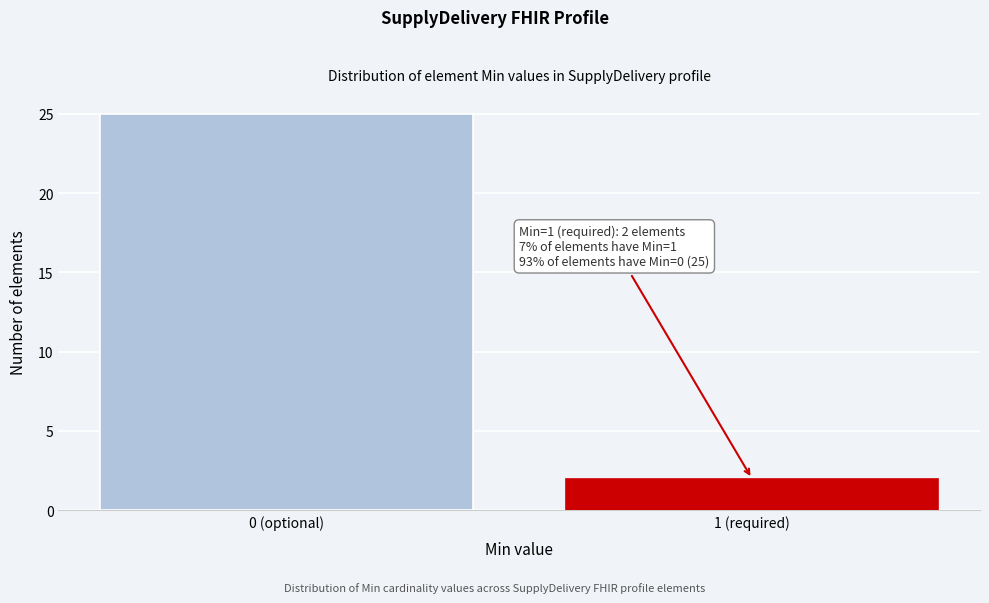

Reading left to right, list all the values displayed in this chart.

25	2